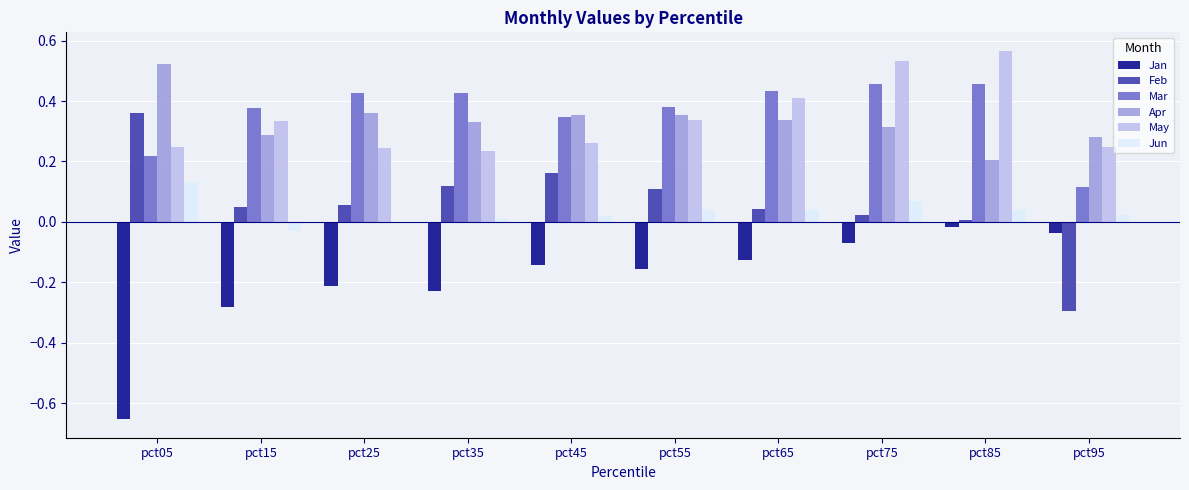

The Jan series shows -0.3 at pct15. True or false?

True